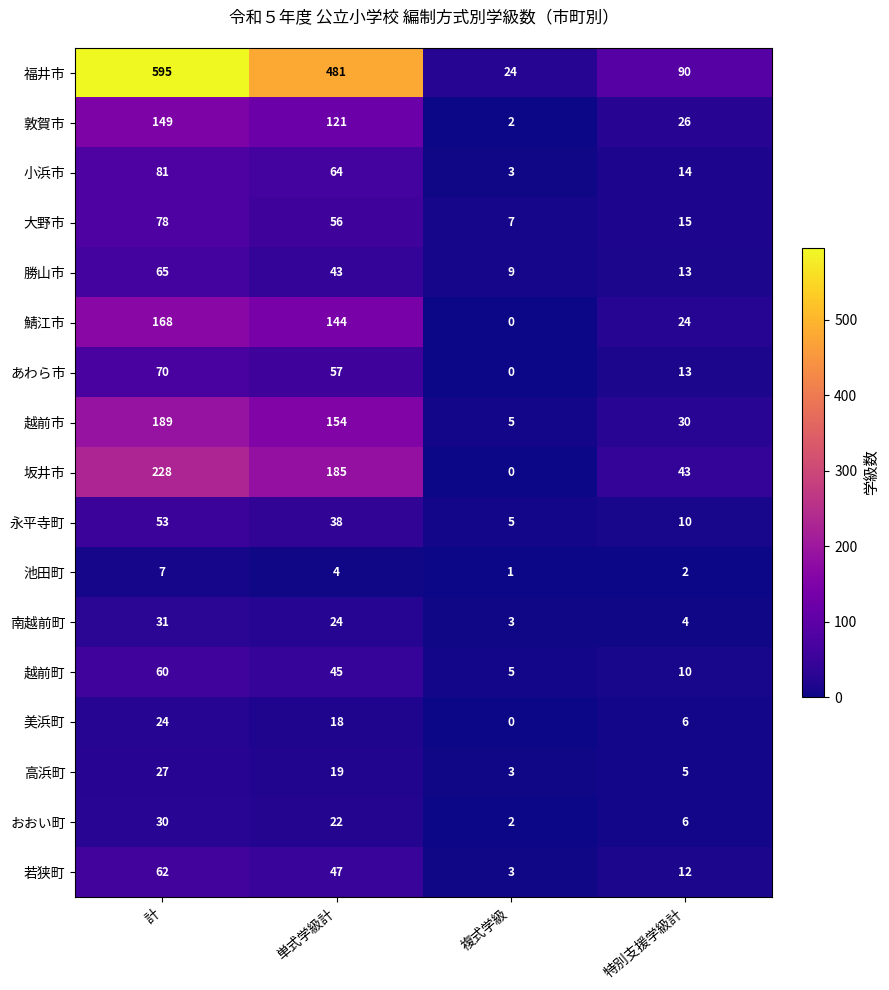

How many series are shown in this chart?

17